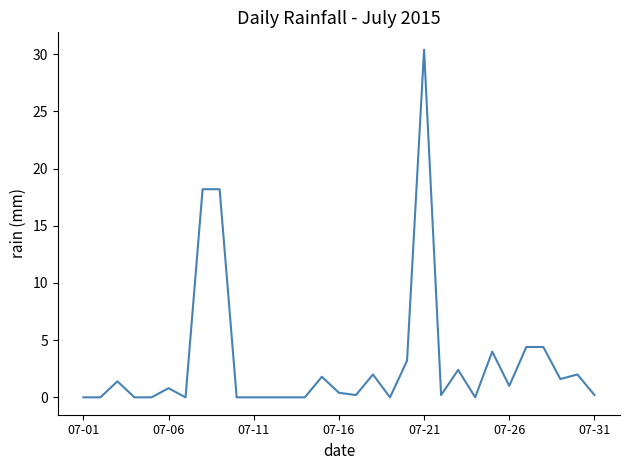

What is the greatest value displayed?

30.4